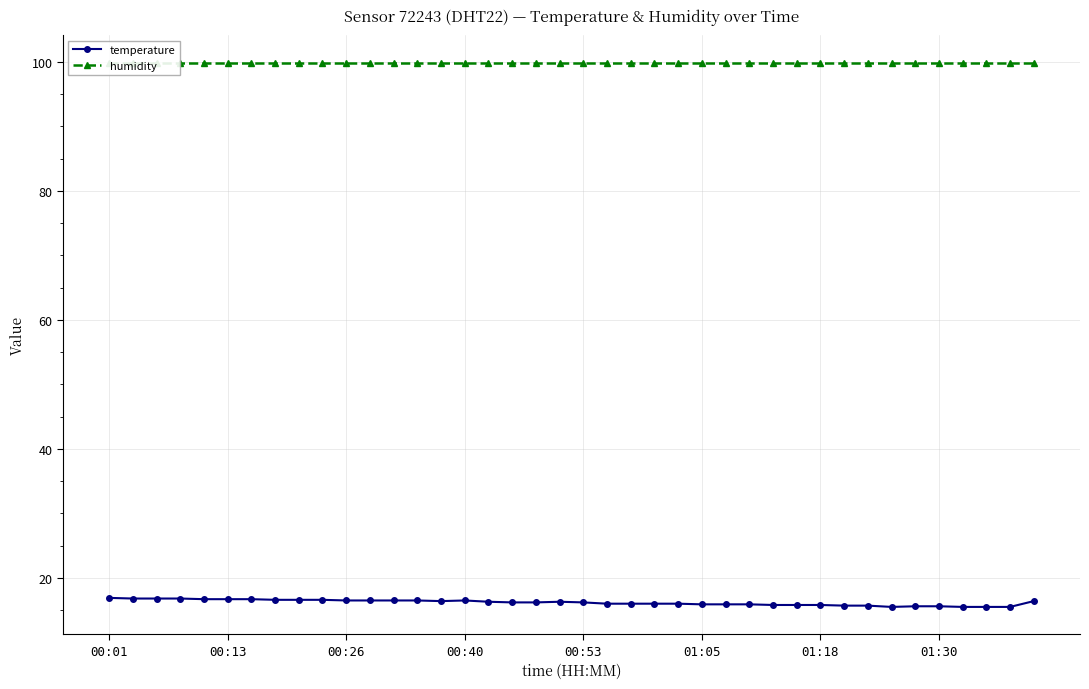

Is this an area chart (filled region under the line)?

No